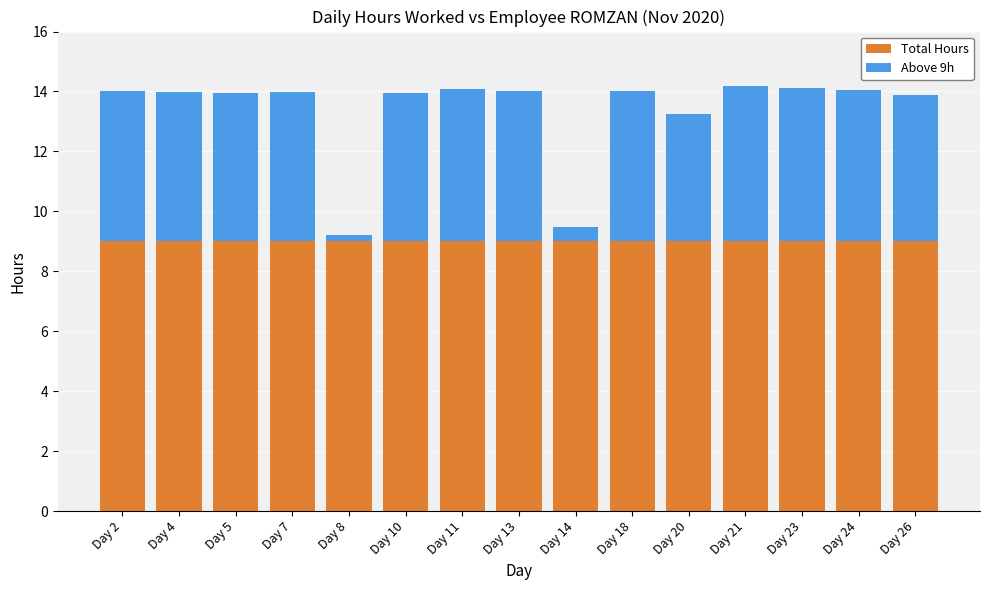

Between Day 13 and Day 18, which series saw the biggest shift?

Total Hours